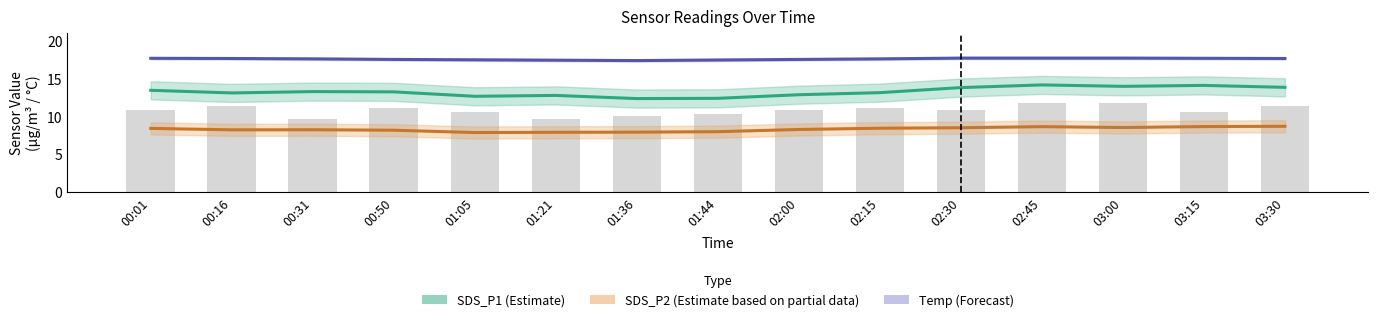

The SDS_P2 (Estimate based on partial data) series shows 8.2 at 00:31. True or false?

True